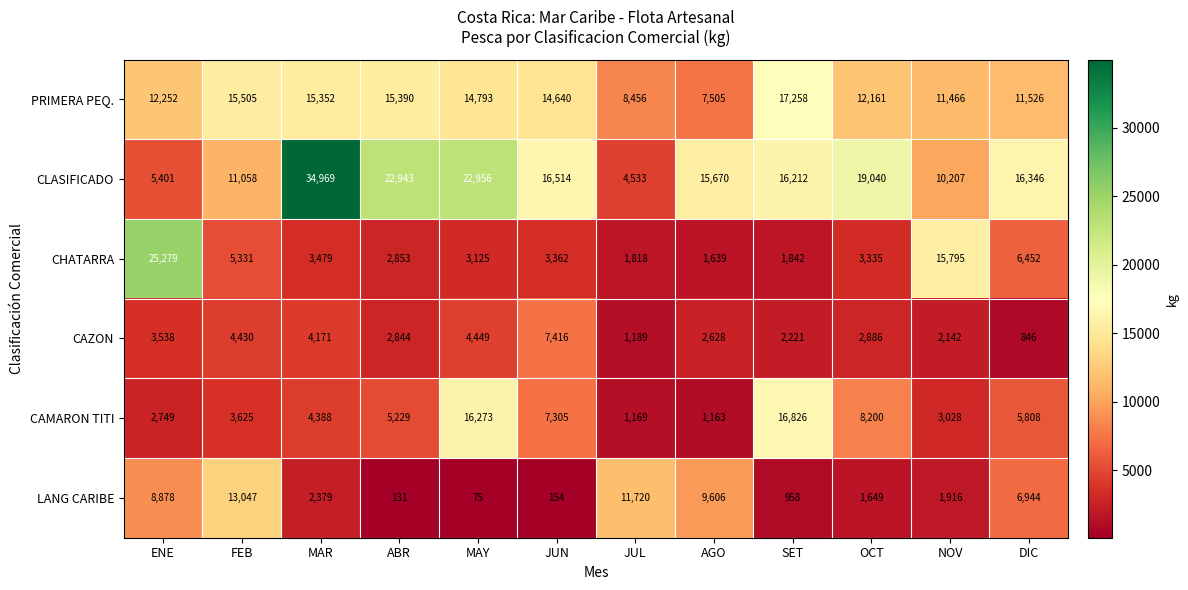

At which category is the sum across all series the highest?

MAR